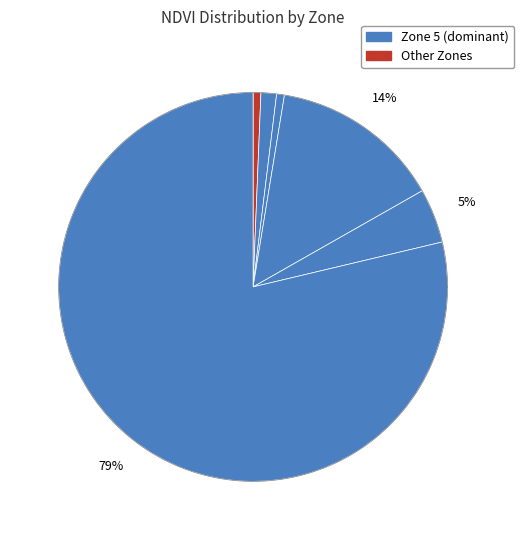

What percentage do Zone 2 and Zone 3 together represent?

14.8%